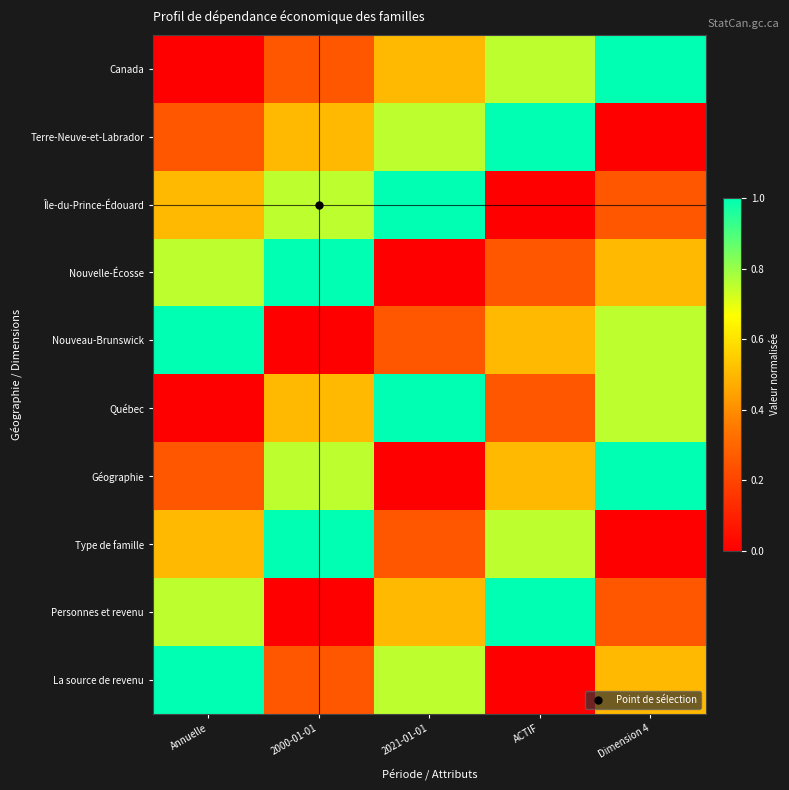

At how many categories does at least one series exceed 0?

5